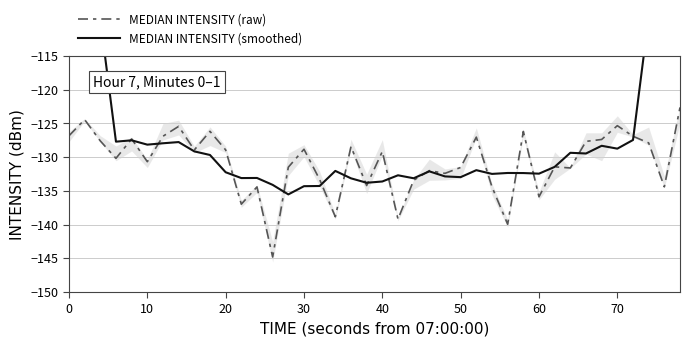

What is the highest value of the MEDIAN INTENSITY (raw) series?

-122.6